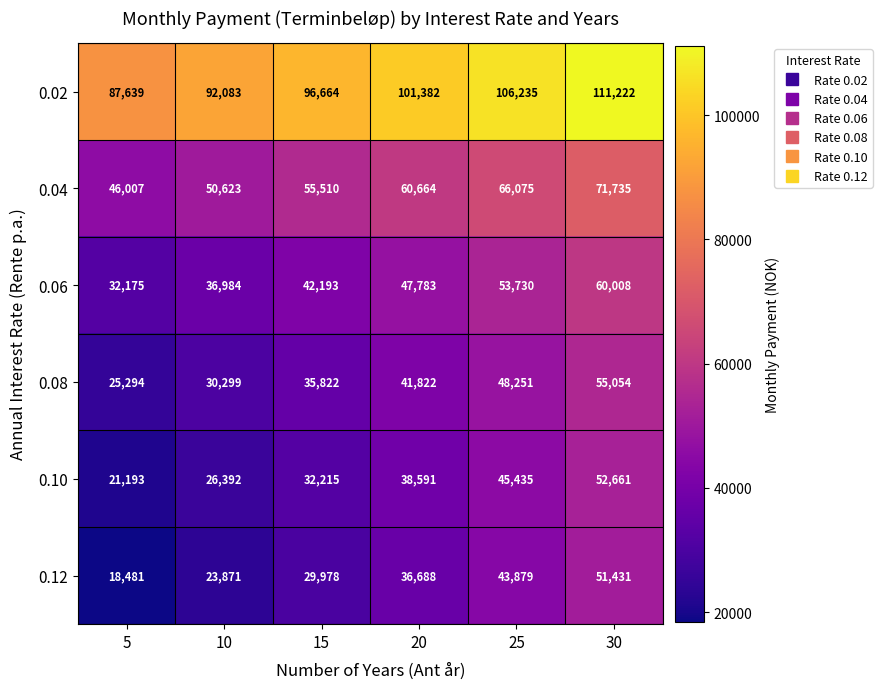

Which category has the lowest value in the 0.02 series?

5